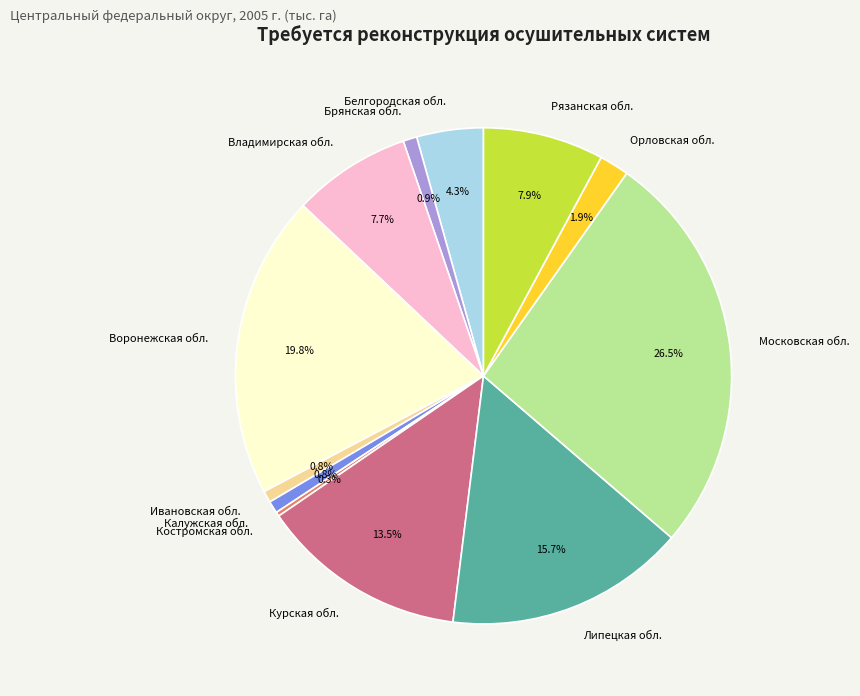

To the nearest percent, what is the combined percentage of Владимирская обл. and Курская обл.?

21%